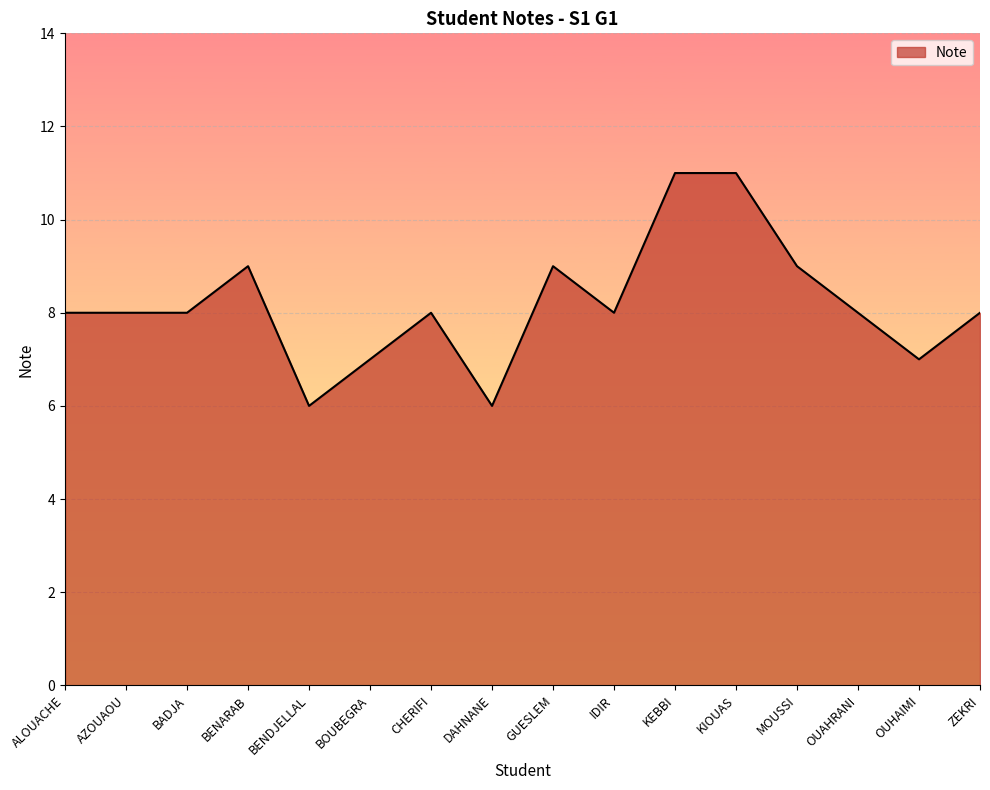

What position from the right is BENDJELLAL?

12